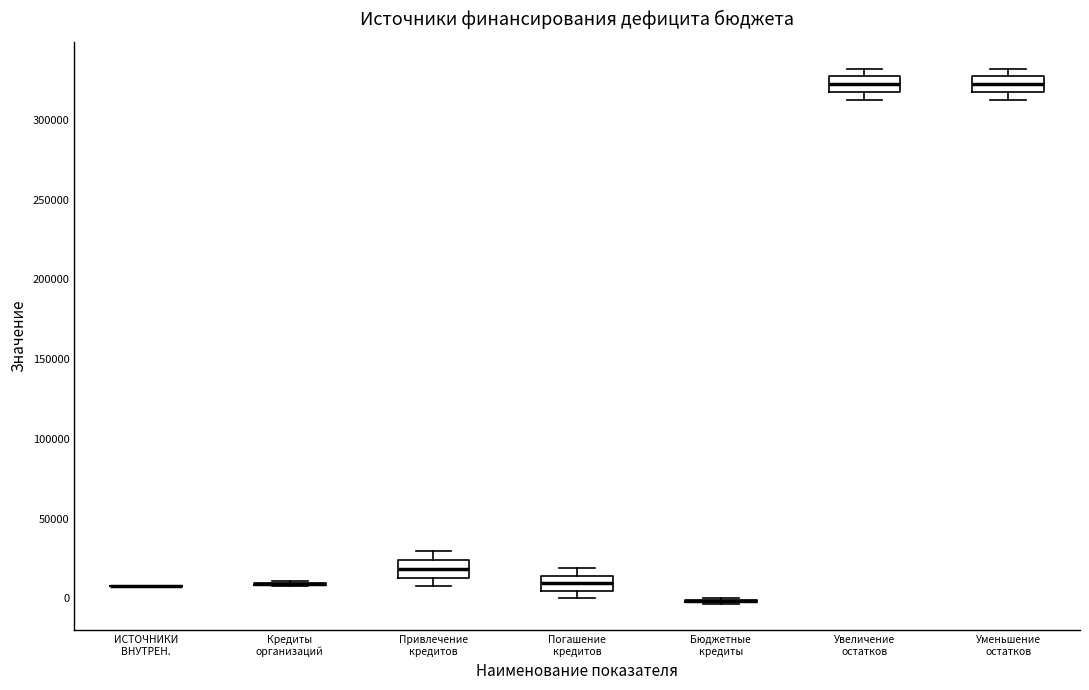

Reading left to right, read every box against the y-axis: the position of its median line, the range the box covers, and the ends of its whiskers. The values are not printed on the chart, so give them approximately, as read against the axis.

ИСТОЧНИКИ ВНУТРЕН.: box collapsed to a line at 10000, whiskers 10000 to 10000
Кредиты организаций: box collapsed to a line at 10000, whiskers 10000 to 10000
Привлечение кредитов: median 20000, box 15000 to 25000, whiskers 10000 to 30000
Погашение кредитов: median 10000, box 5000 to 15000, whiskers 0 to 20000
Бюджетные кредиты: box collapsed to a line at 0, whiskers -5000 to 0
Увеличение остатков: median 320000, box 315000 to 325000, whiskers 315000 (below the box's lower edge) to 330000
Уменьшение остатков: median 320000, box 315000 to 325000, whiskers 315000 (below the box's lower edge) to 330000